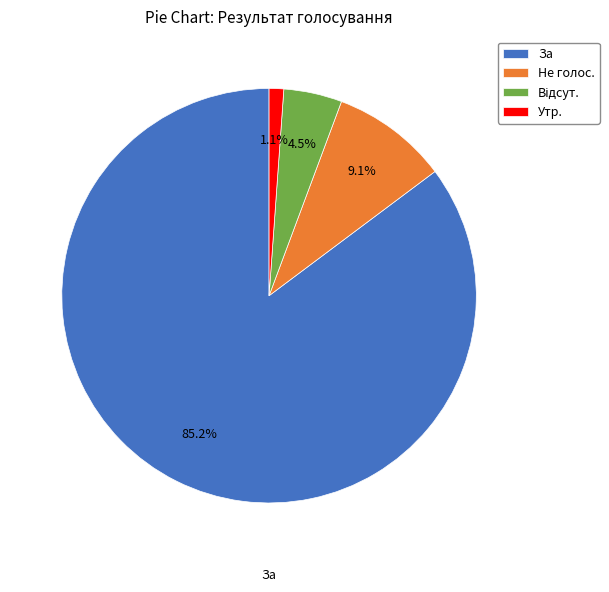

Between За and Утр., which is larger?

За